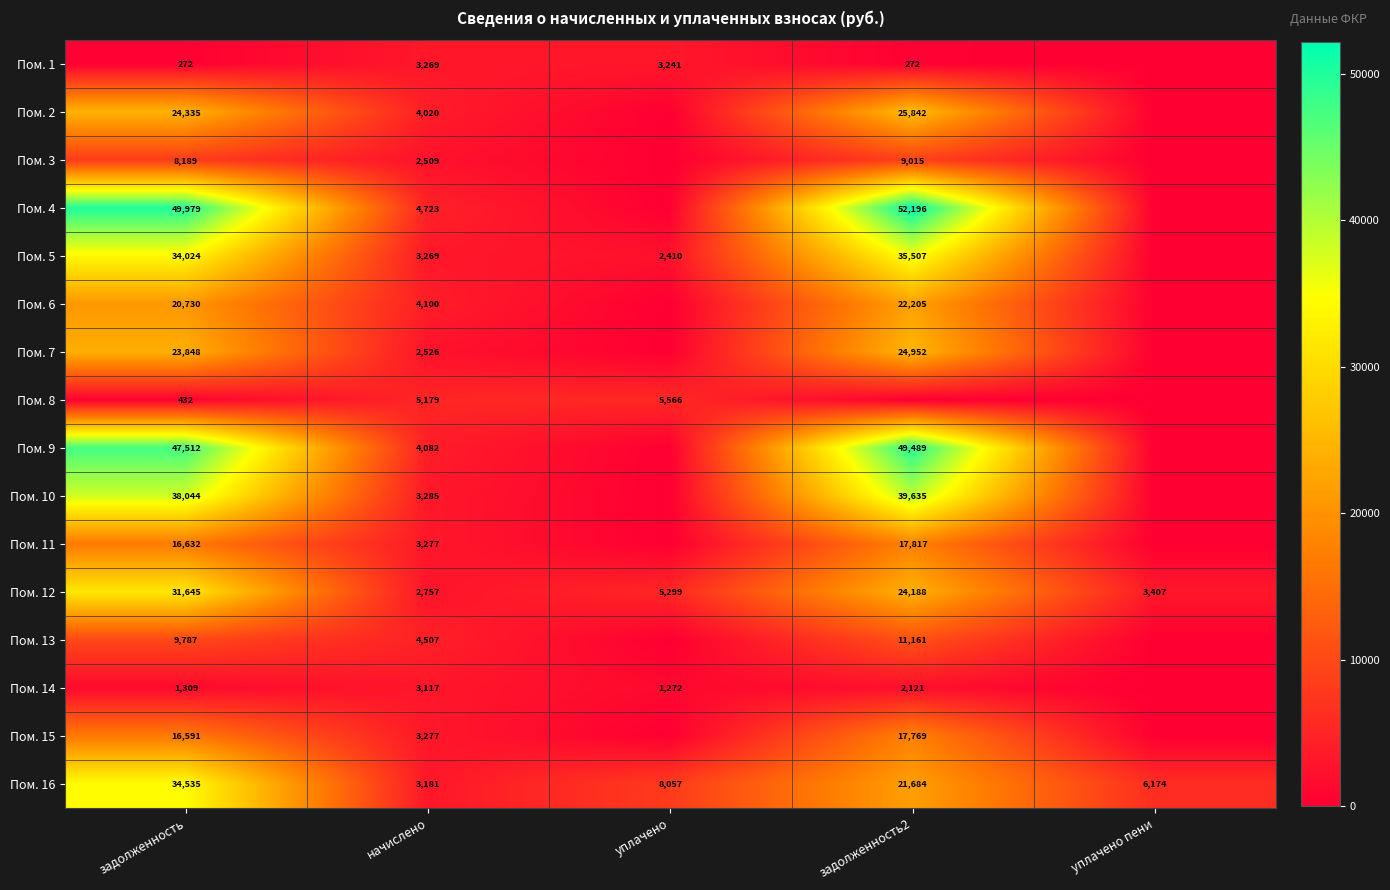

What is the total value across all series at задолженность?

357864